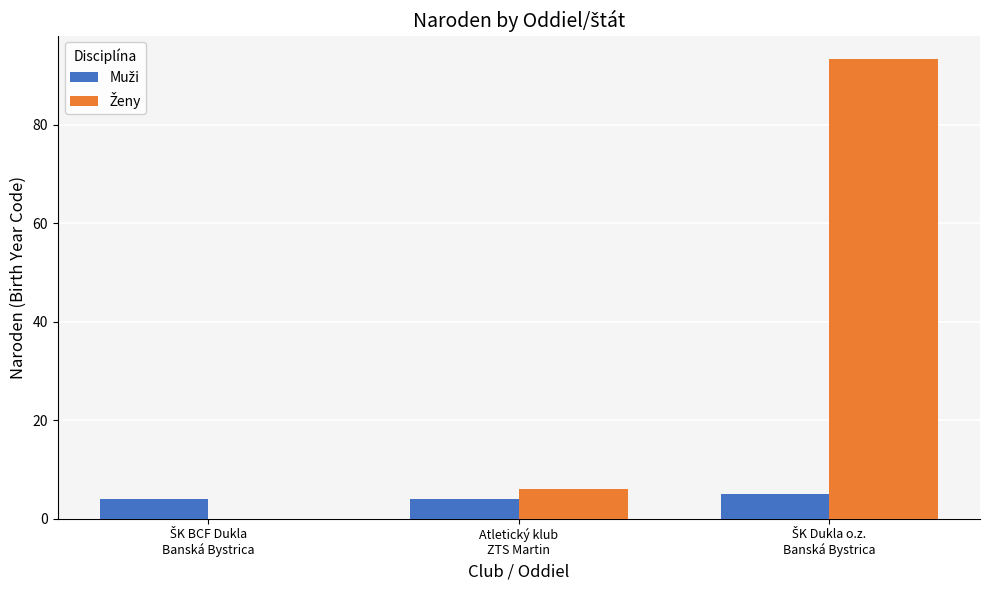

List the labels in order of Muži value, smallest first.

ŠK BCF Dukla
Banská Bystrica, Atletický klub
ZTS Martin, ŠK Dukla o.z.
Banská Bystrica